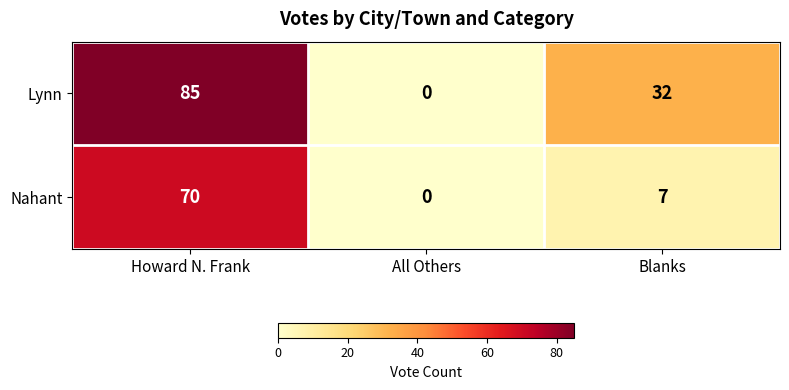

Rank the categories by Lynn value from lowest to highest.

All Others, Blanks, Howard N. Frank